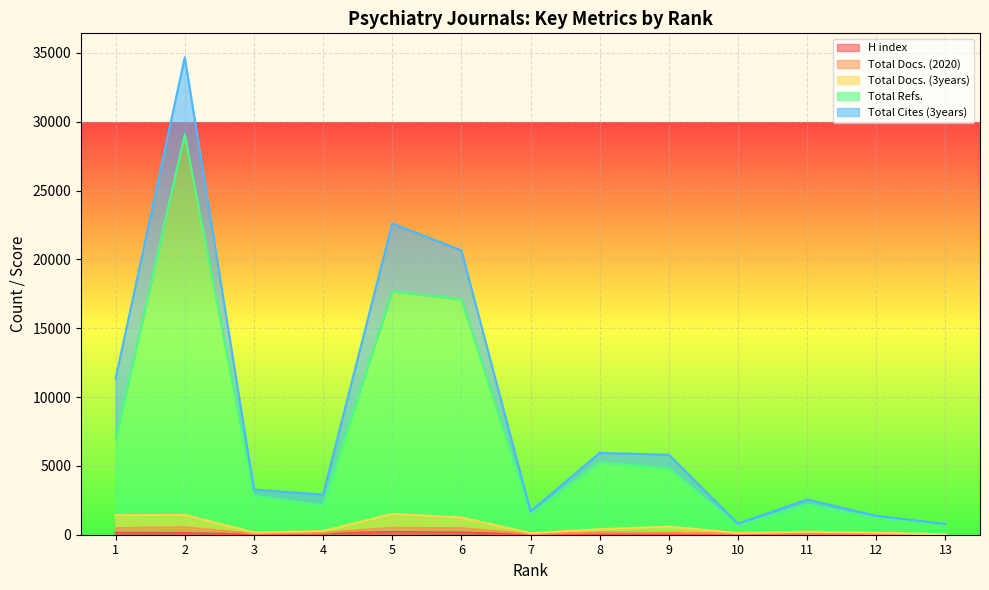

True or false: H index has a value of 339 at 5.

False